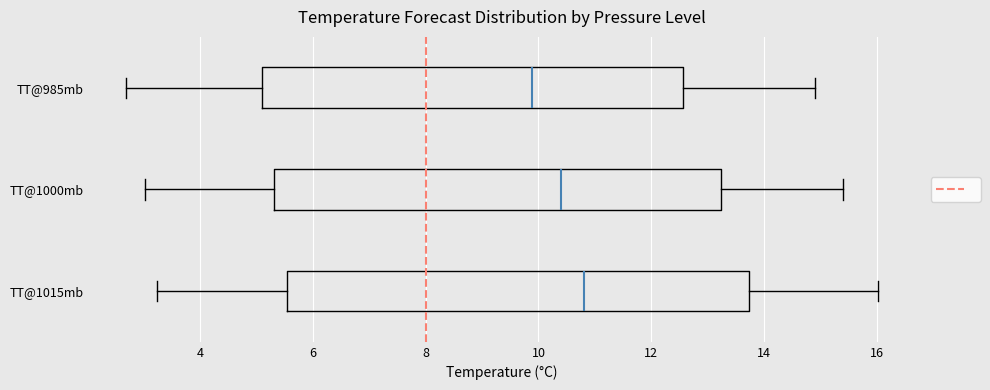

Which box is the widest, from its left edge to its right edge?

TT@1015mb